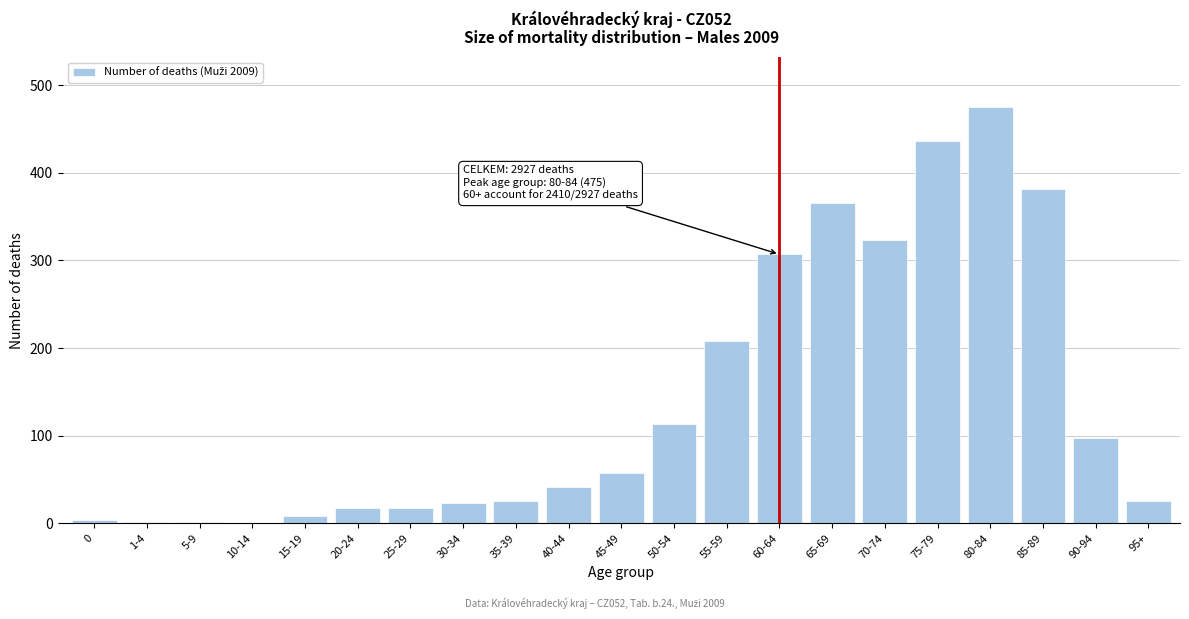

Where is the data nearest to the value 237?

55-59